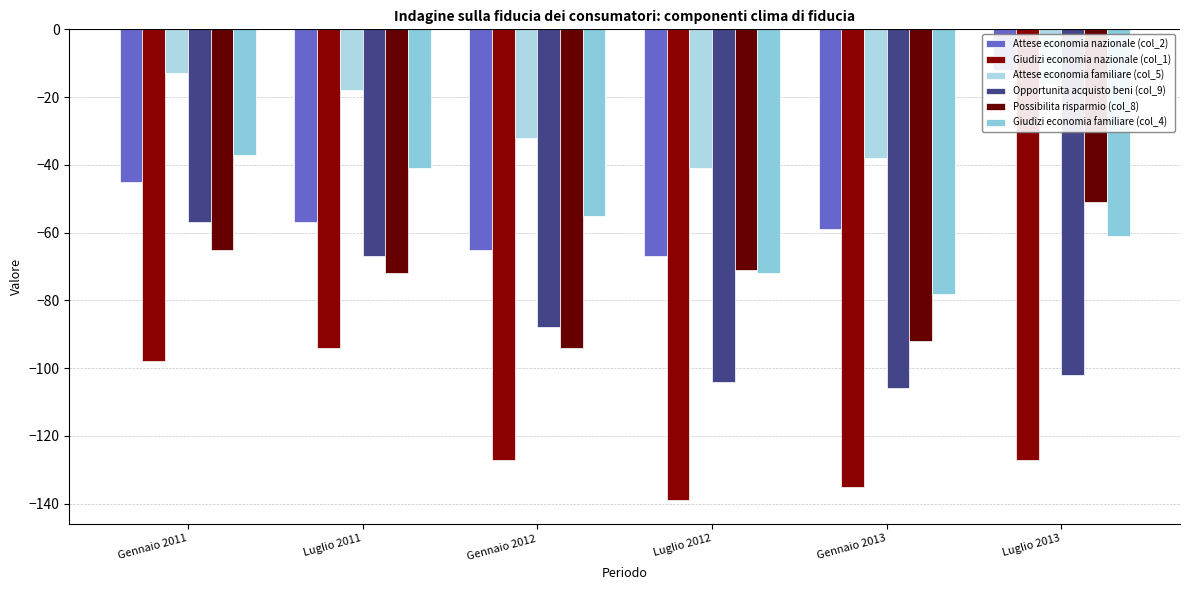

What is the total value across all series at Gennaio 2012?

-461